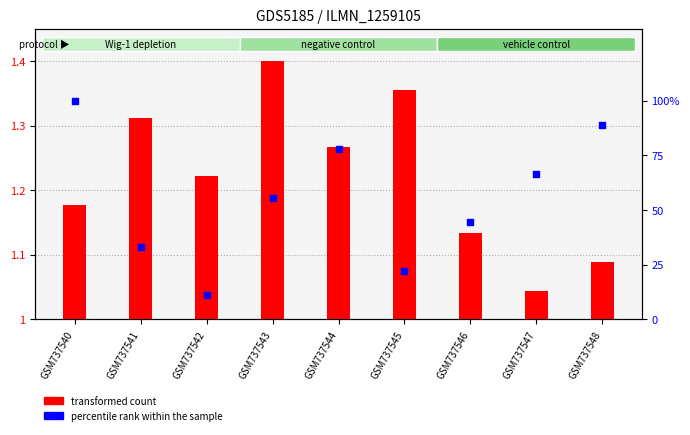

Is the value of transformed count at GSM737543 greater than the value of percentile rank within the sample at GSM737544?

No